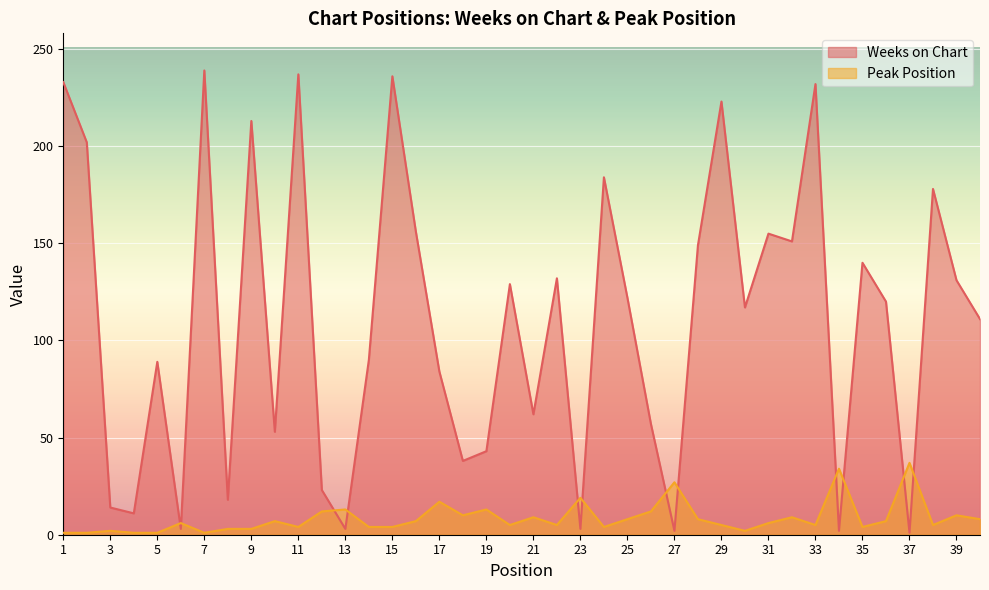

At which label does Peak Position first exceed 6?

10